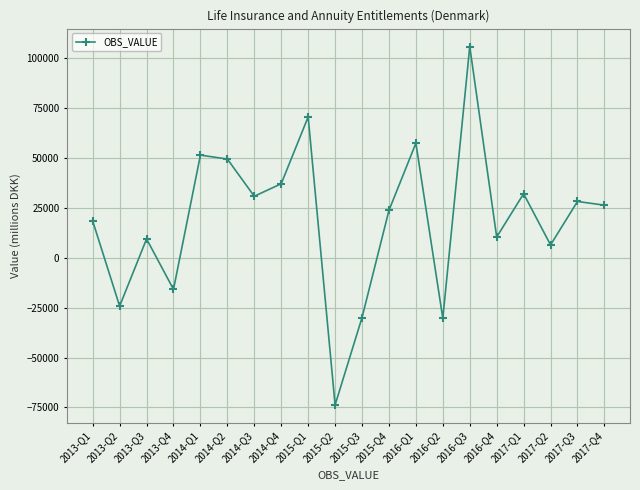

At which category does the data reach its first local valley?

2013-Q2